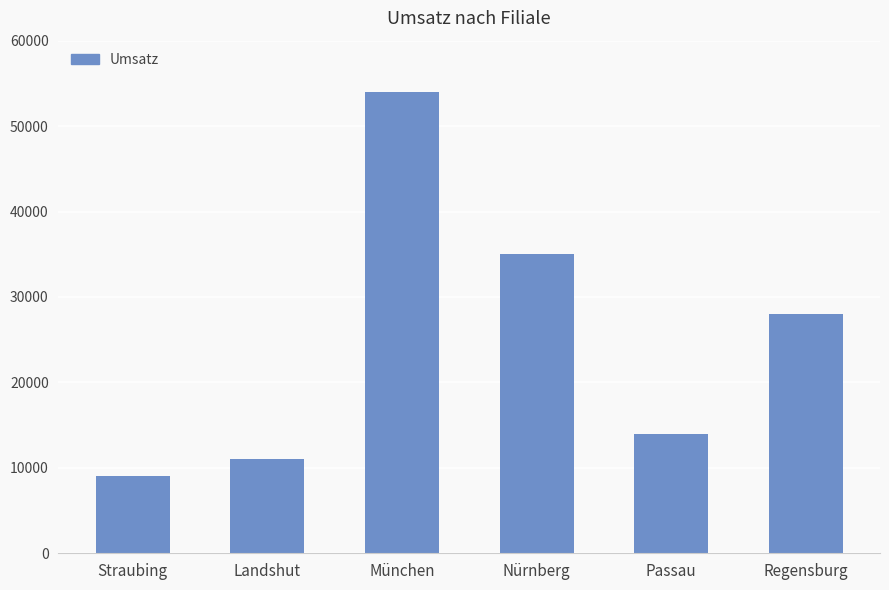

Reading right to left, list all the values displayed in this chart.

28000	14000	35000	54000	11000	9000